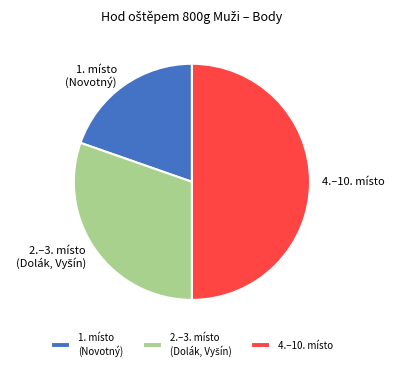

Is it true that 4.–10. místo is 50% of the pie?

True